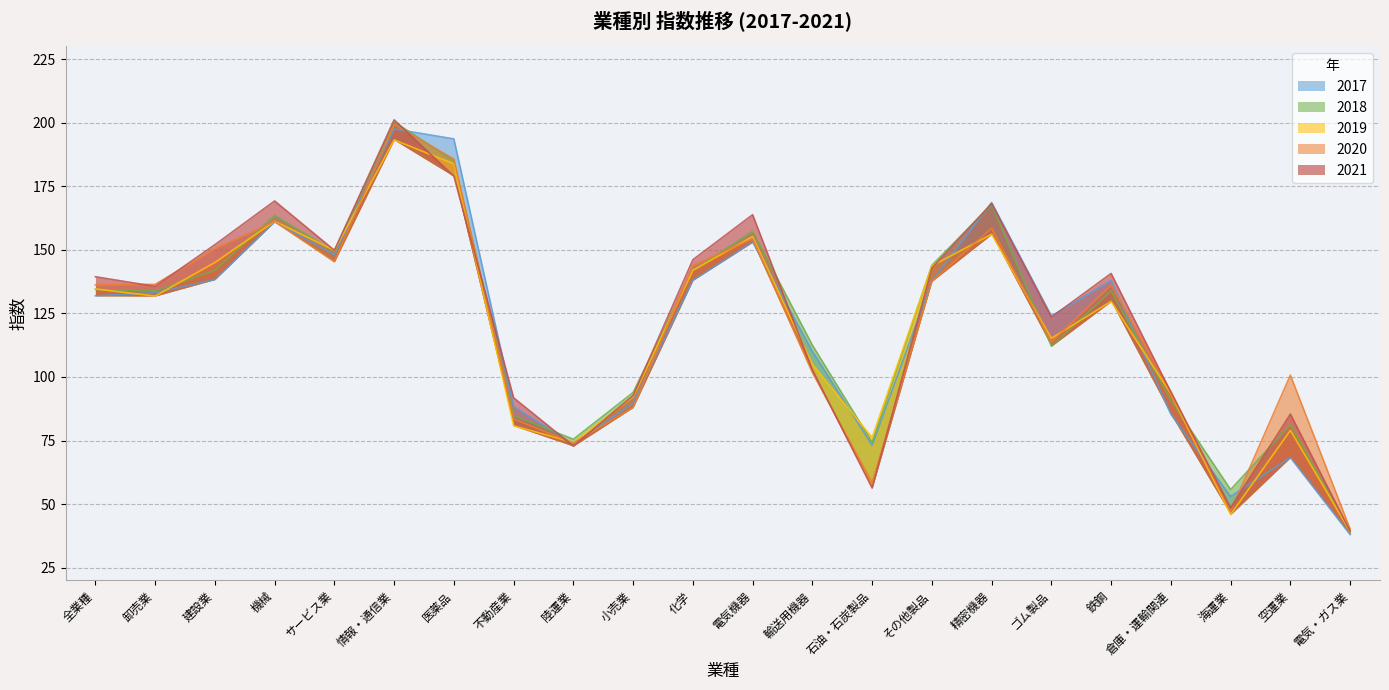

Rank the series by their maximum value, from lowest to highest.

2019, 2017, 2020, 2018, 2021